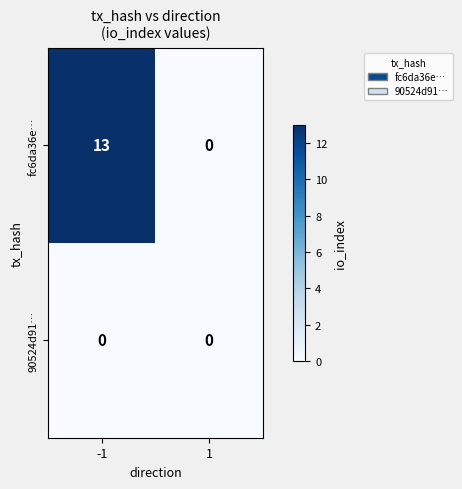

How many distinct data groups are displayed?

2